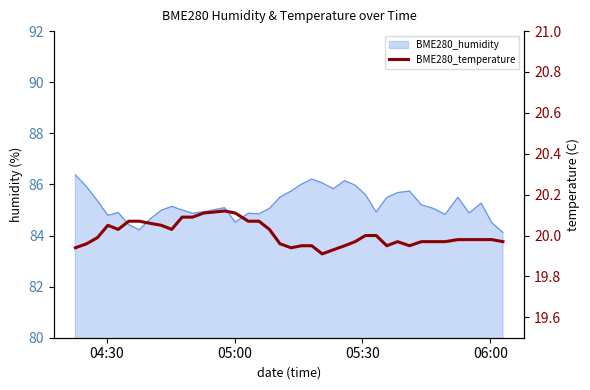

Reading left to right, extract all data points from this chart.

19.9	20.0	20.0	20.1	20.0	20.1	20.1	20.1	20.1	20.0	20.1	20.1	20.1	20.1	20.1	20.1	20.1	20.0	20.0	19.9	19.9	19.9	19.9	19.9	19.9	20.0	20.0	20.0	19.9	20.0	19.9	20.0	20.0	20.0	20.0	20.0	20.0	20.0	20.0